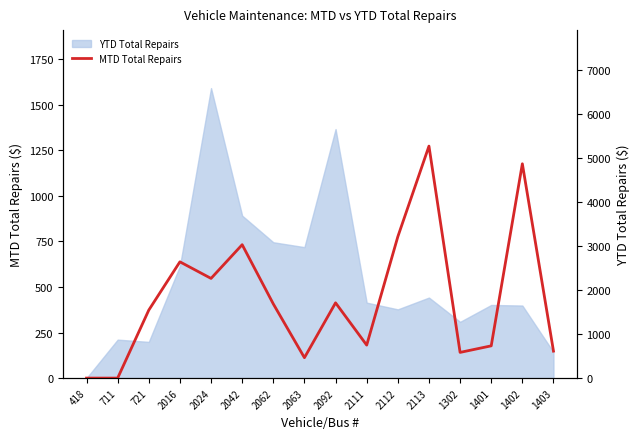

True or false: the data shows 1273 at 2113.

True